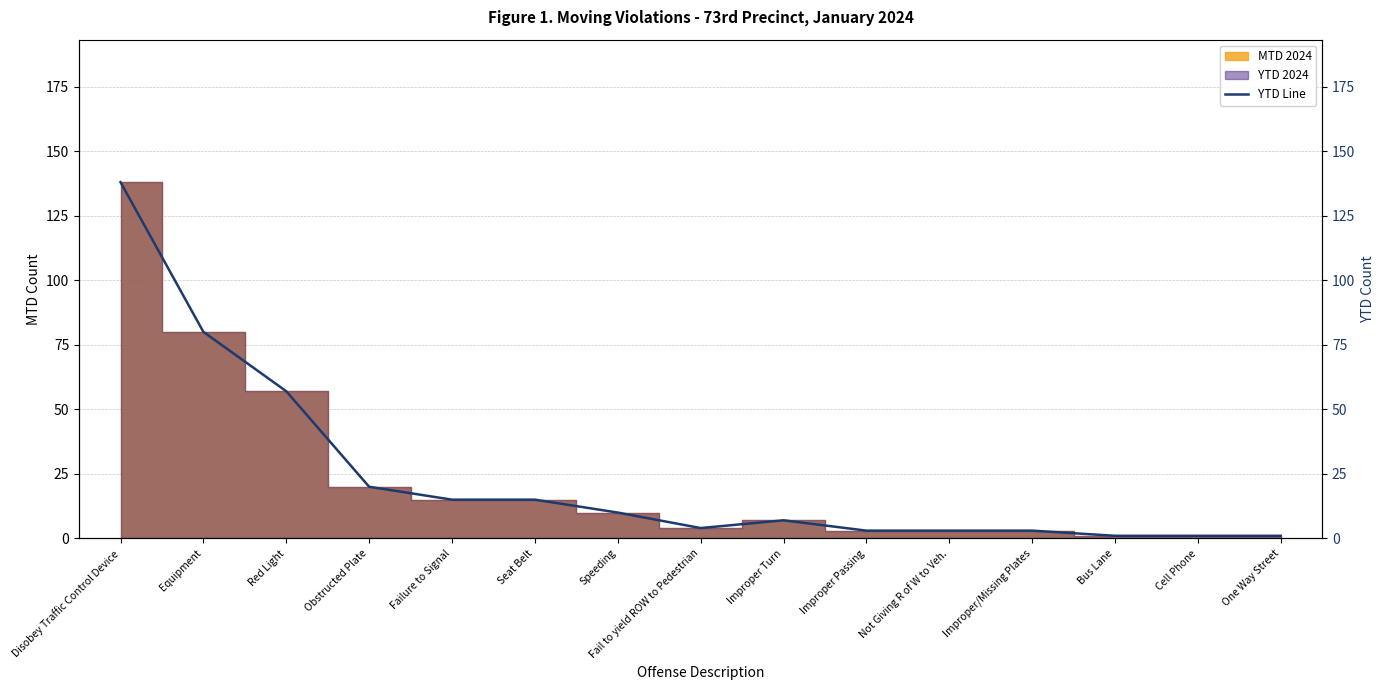

How many data points are above 7?

7